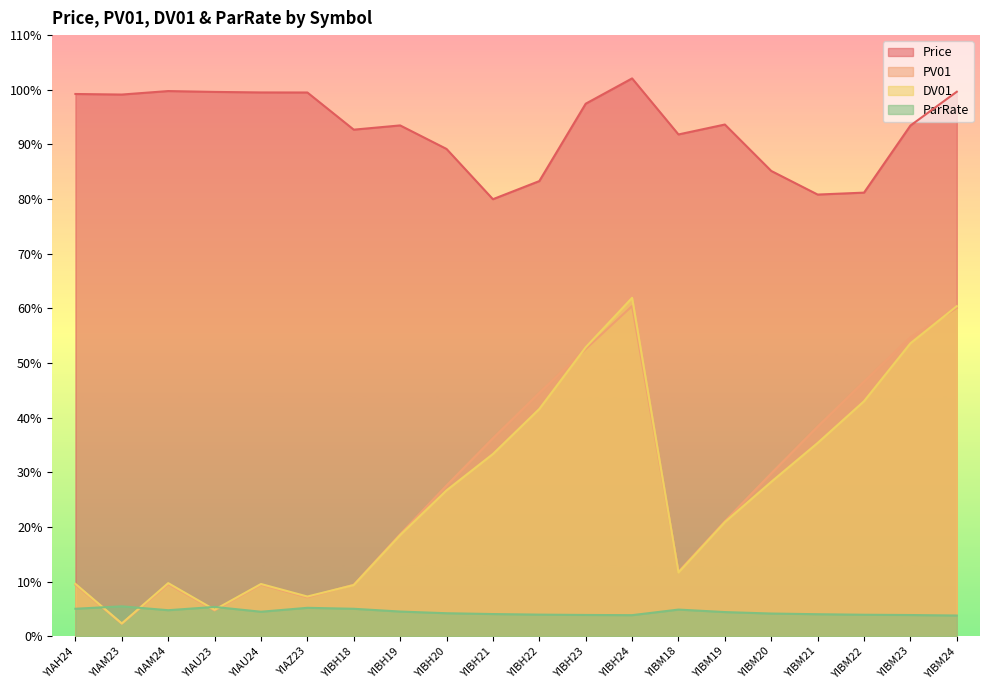

Which series changed the most between YIAH24 and YIBM24?

DV01